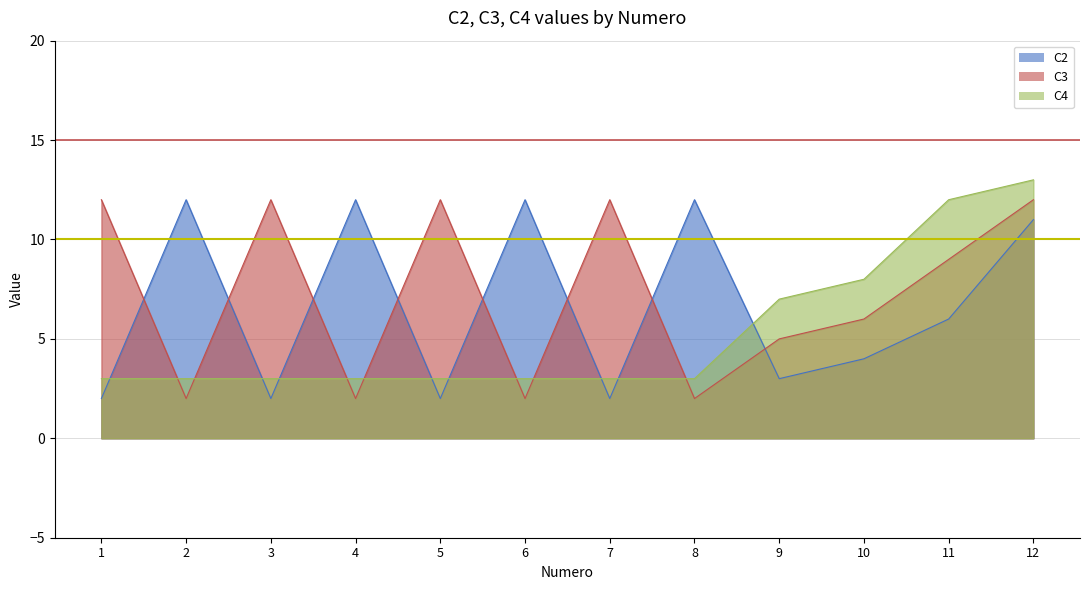

Which has a higher value, 1 or 3?

1